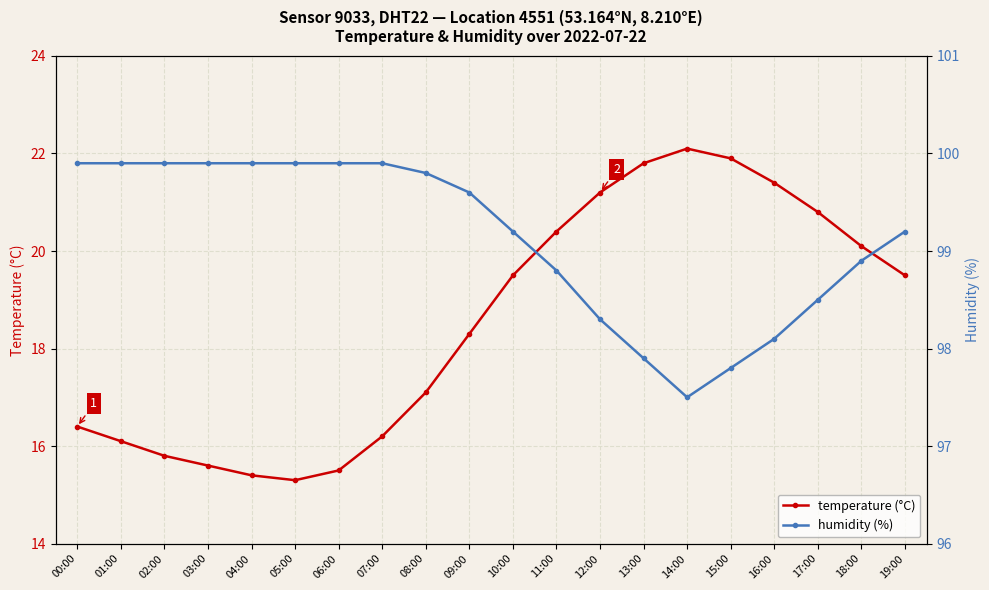

Reading right to left, what are all the values shown in this chart?

temperature (°C): 19.5	20.1	20.8	21.4	21.9	22.1	21.8	21.2	20.4	19.5	18.3	17.1	16.2	15.5	15.3	15.4	15.6	15.8	16.1	16.4
humidity (%): 99.2	98.9	98.5	98.1	97.8	97.5	97.9	98.3	98.8	99.2	99.6	99.8	99.9	99.9	99.9	99.9	99.9	99.9	99.9	99.9